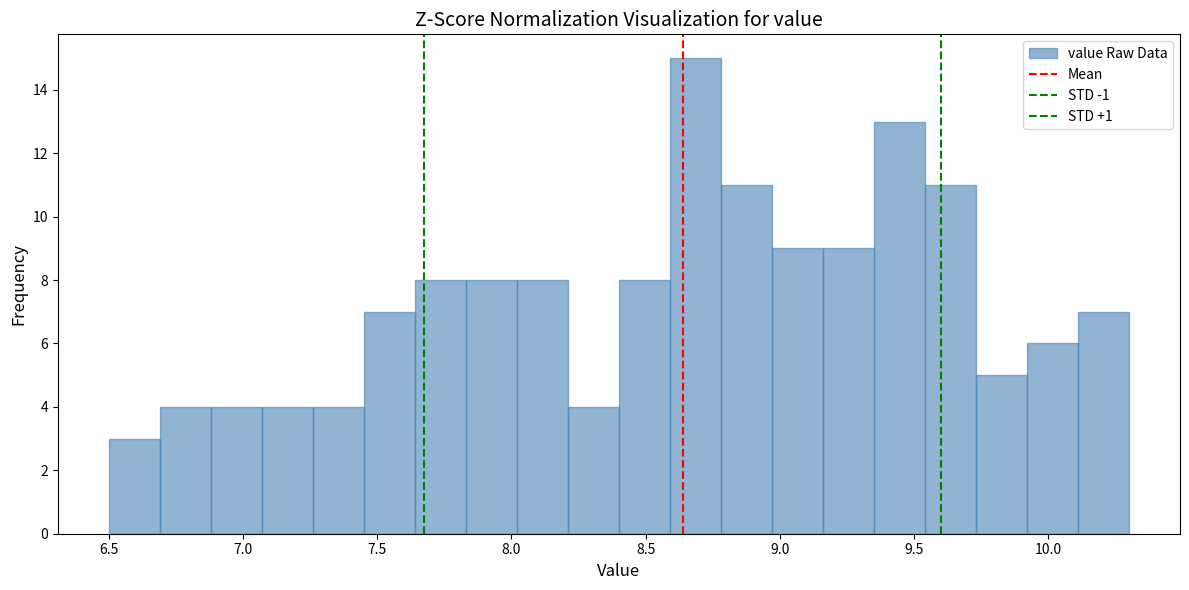

Around what value on the x-axis is the tallest bar? Give the approximate position of its centre, as read against the axis.

8.70